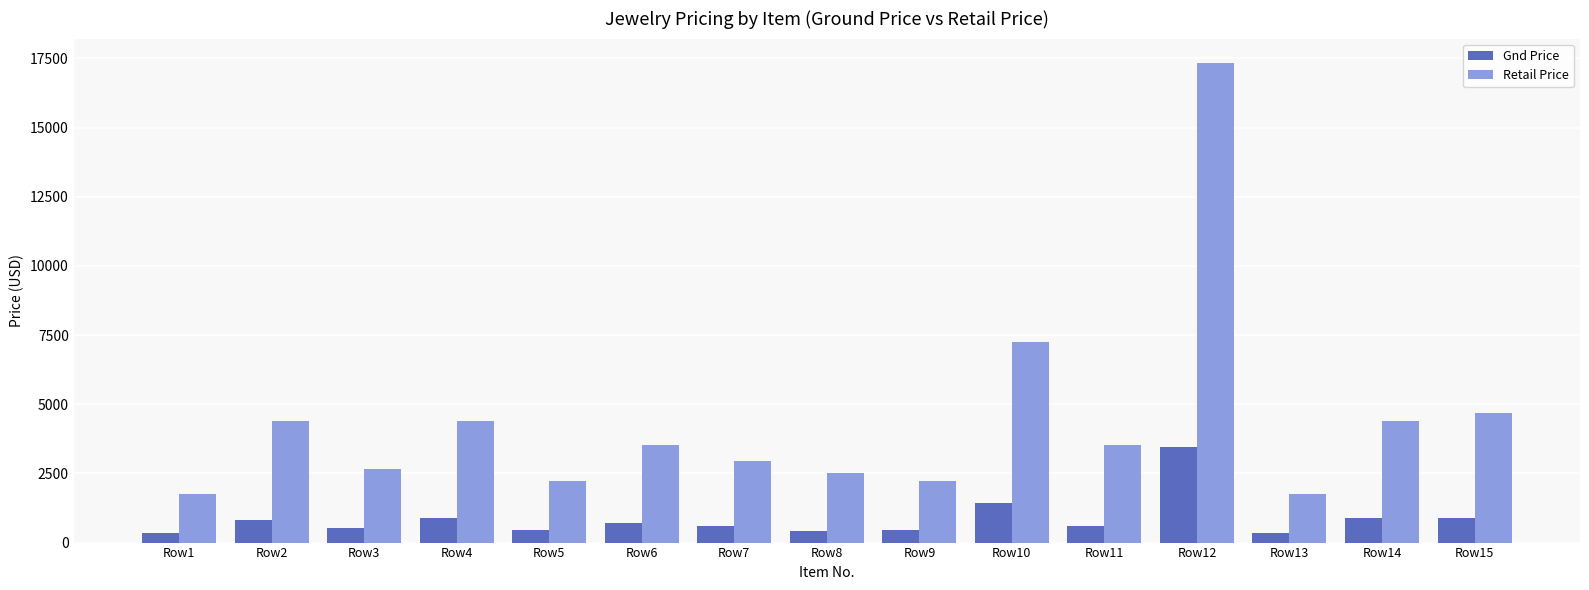

True or false: Gnd Price has a value of 882 at Row15.

True